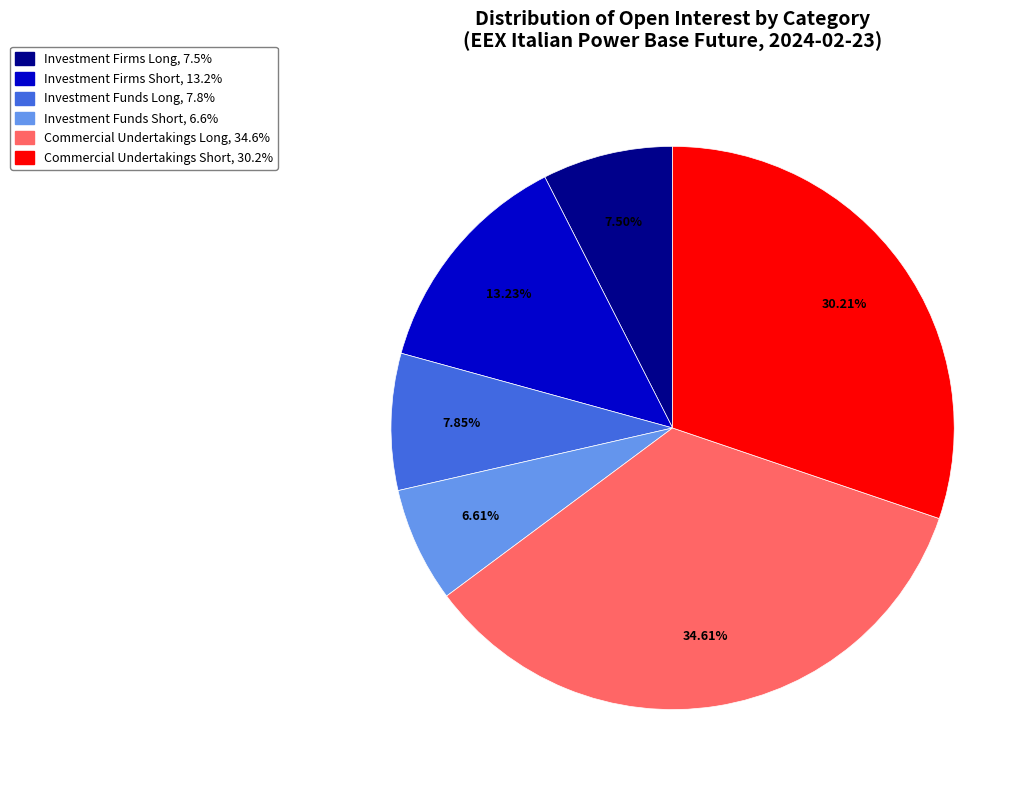

Is there a majority slice in this chart?

No